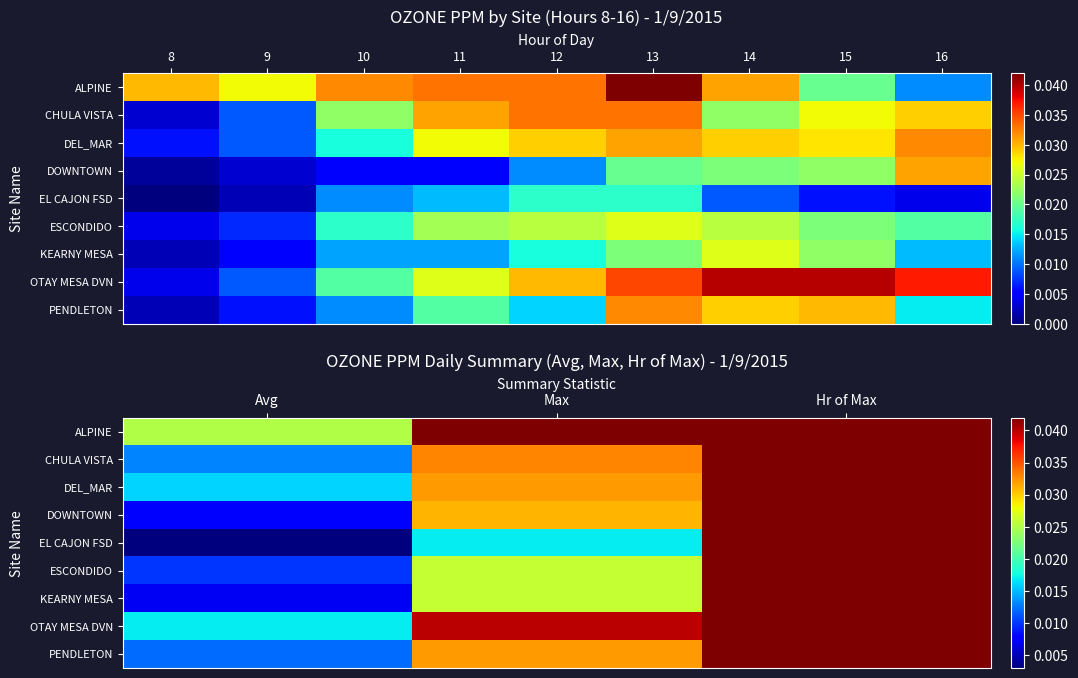

The value of OTAY MESA DVN at Avg is 0.0. True or false?

True